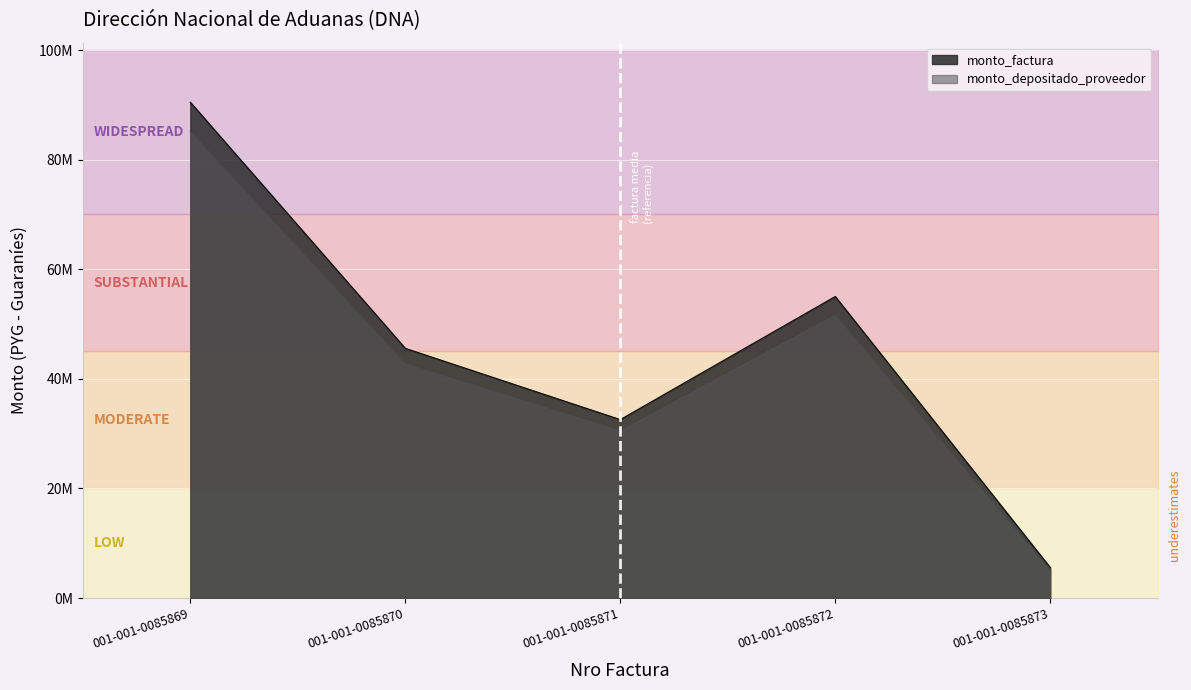

How many lines are shown in the chart?

2